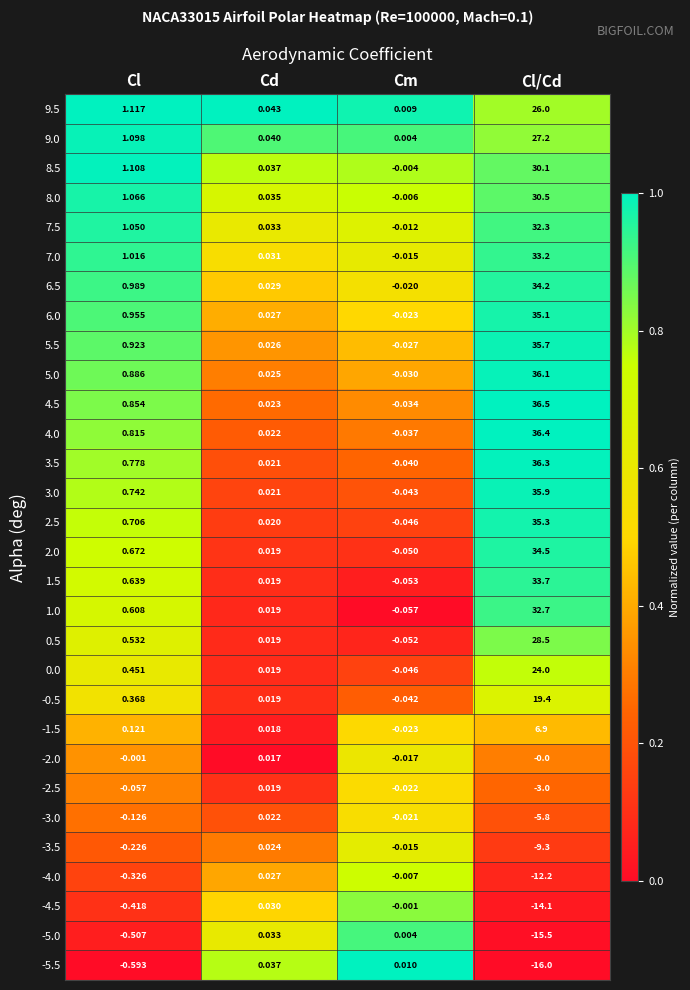

List the labels in order of -5.5 value, largest first.

Cd, Cm, Cl, Cl/Cd